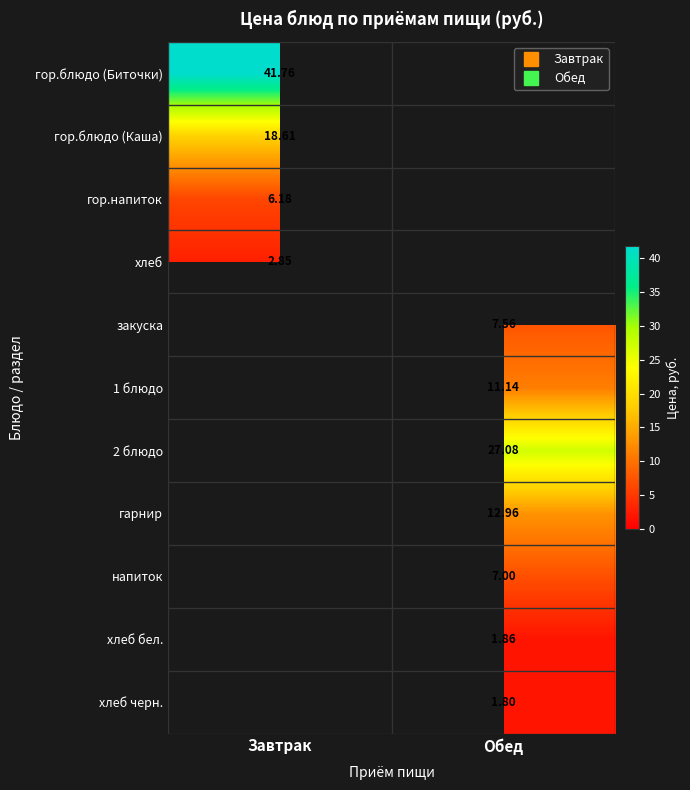

How many categories are shown in the chart?

2